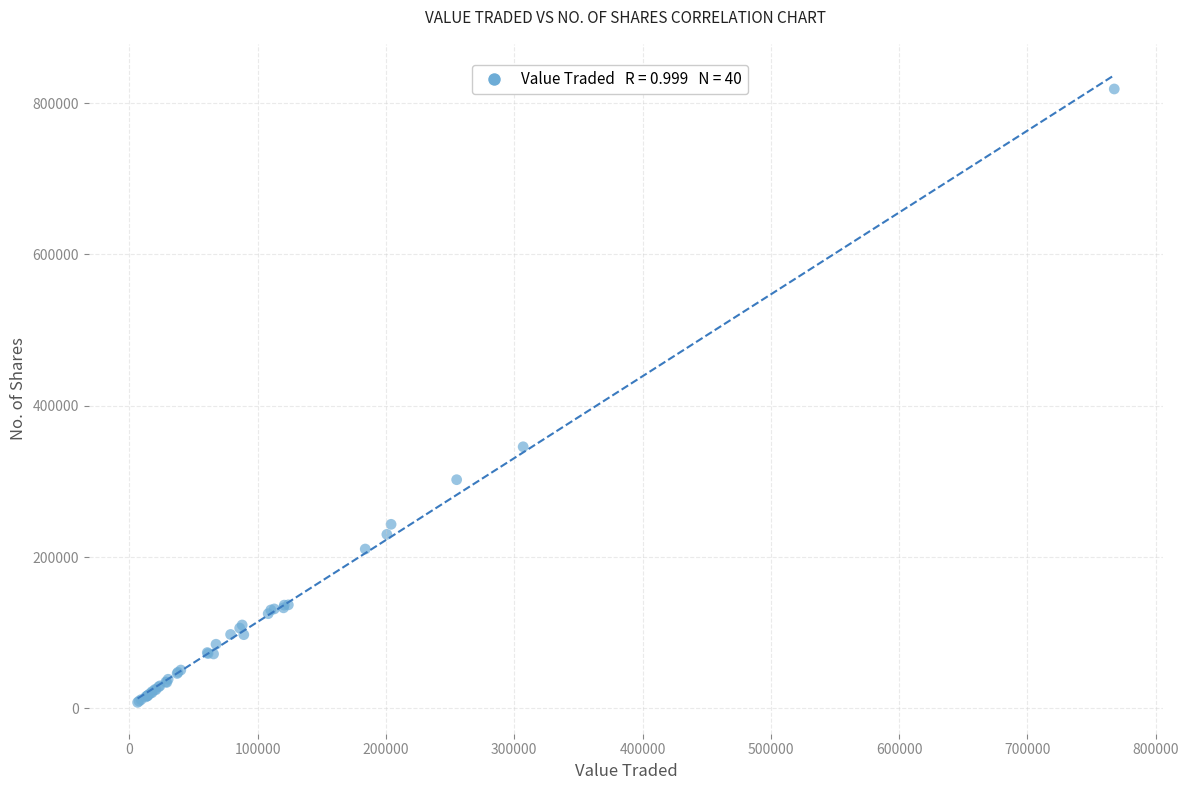

What Y value in the scatter plot is closest to 413217?

345663